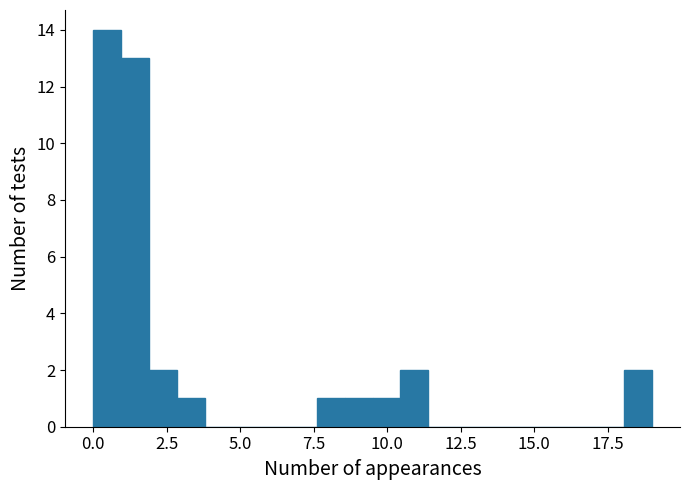

Read against the x-axis, roughly where is the centre of the tallest bar?

0.5